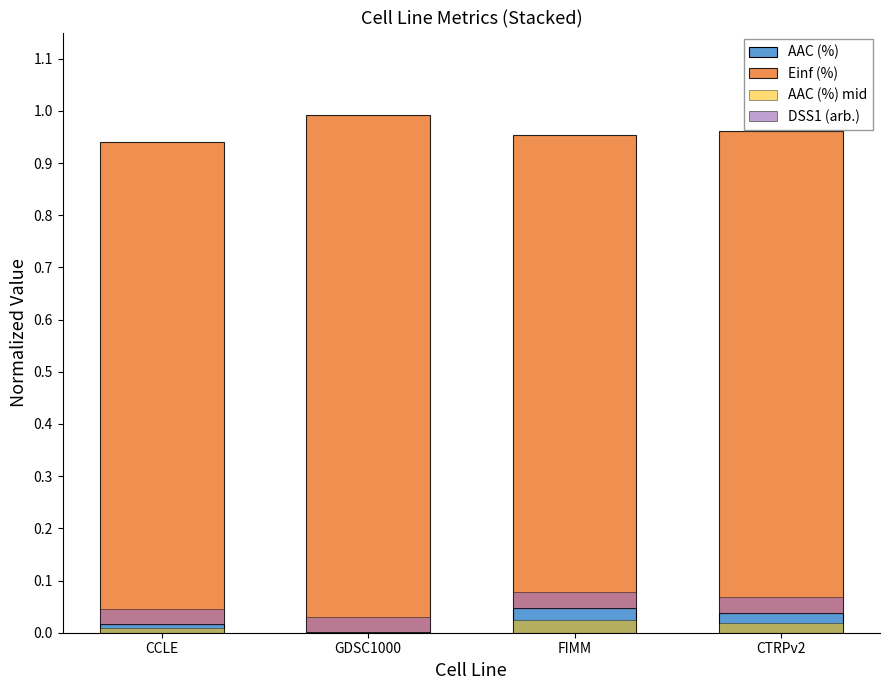

Reading left to right, list all the values displayed in this chart.

AAC (%): CCLE=0.0	GDSC1000=0.0	FIMM=0.0	CTRPv2=0.0
Einf (%): CCLE=0.9	GDSC1000=1.0	FIMM=0.9	CTRPv2=0.9
AAC (%) mid: CCLE=0.0	GDSC1000=0.0	FIMM=0.0	CTRPv2=0.0
DSS1 (arb.): CCLE=0.0	GDSC1000=0.0	FIMM=0.0	CTRPv2=0.0